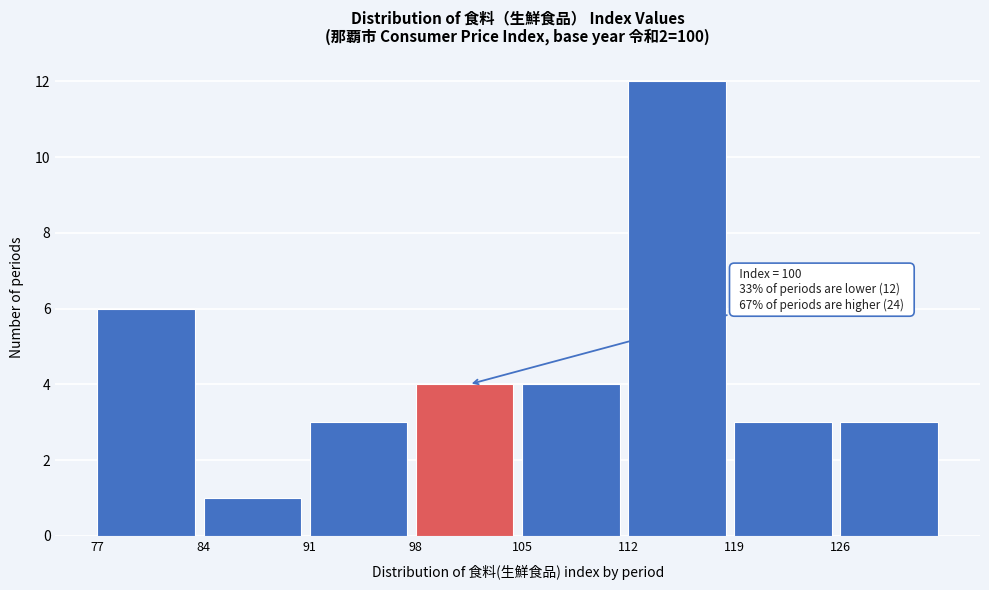

Over which range of the x-axis is the bar tallest?

112 to 119